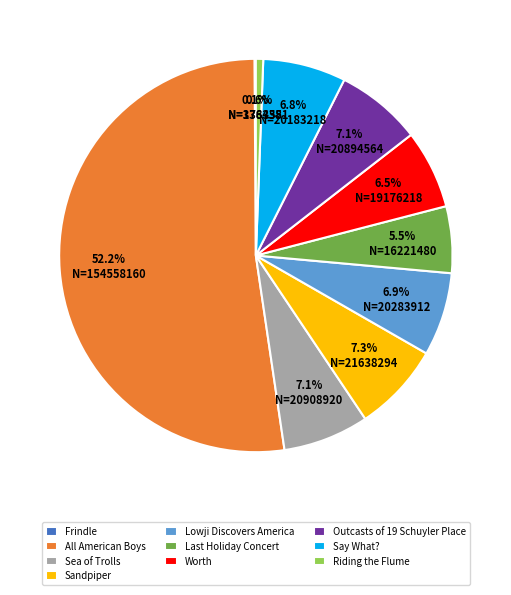

Does All American Boys account for over 50% of the chart?

Yes